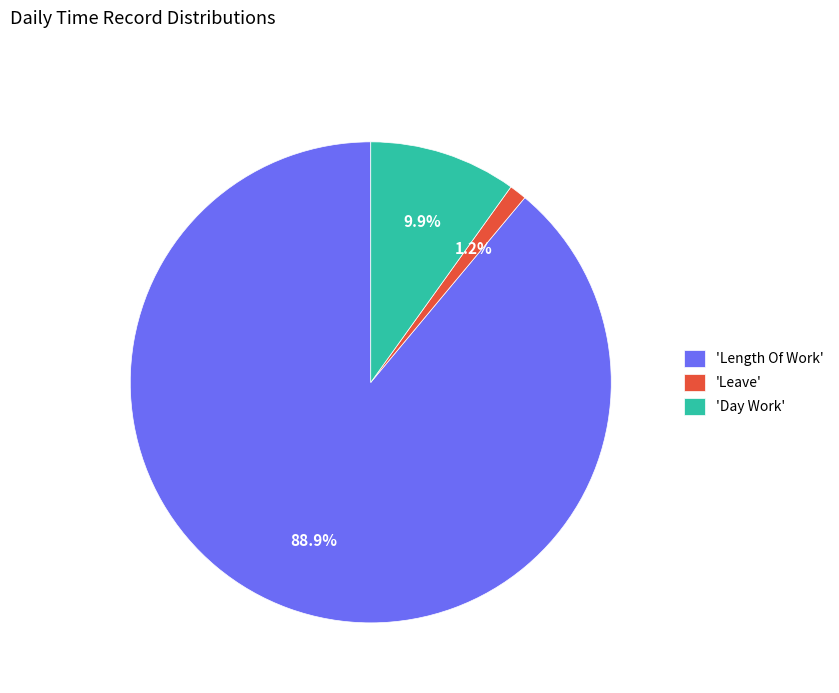

Which has a higher value, 'Leave' or 'Length Of Work'?

'Length Of Work'